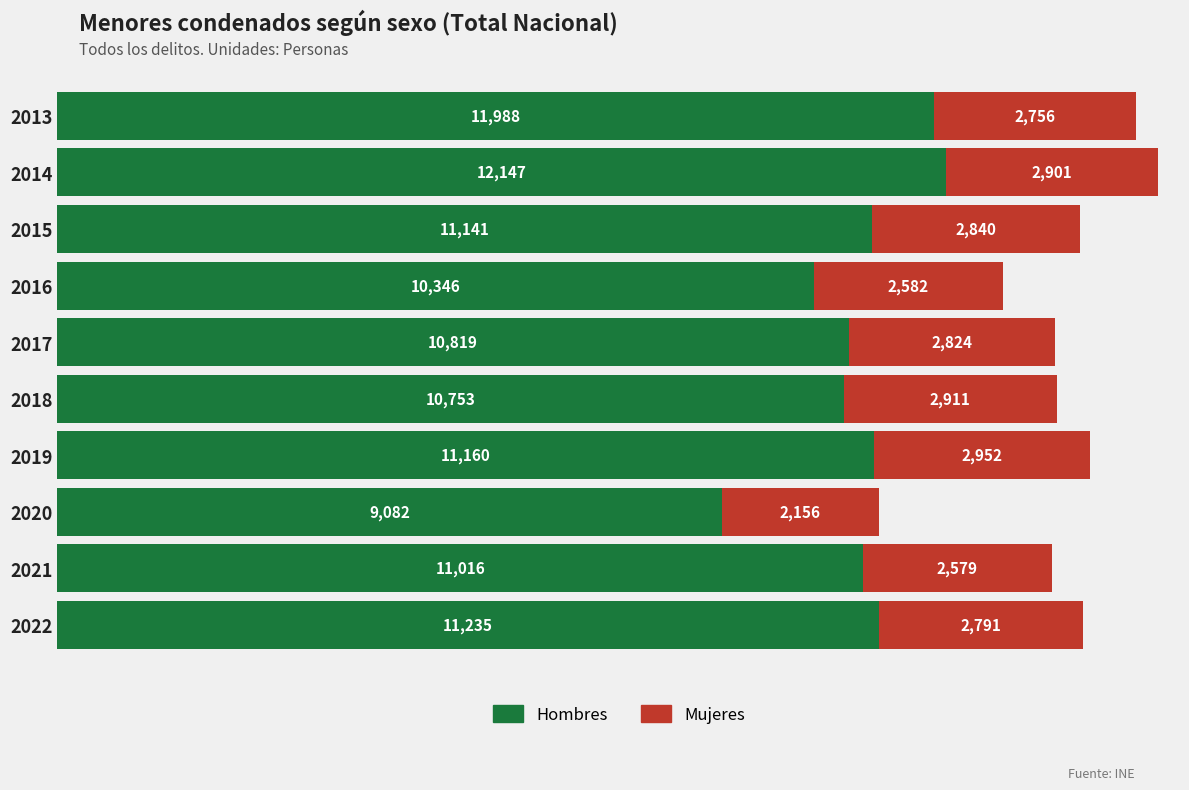

What is the total value across all series at 2021?

13595